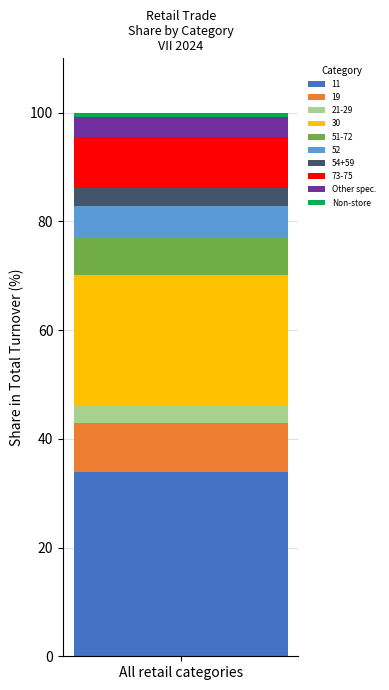

What is the highest value of the 11 series?

33.9